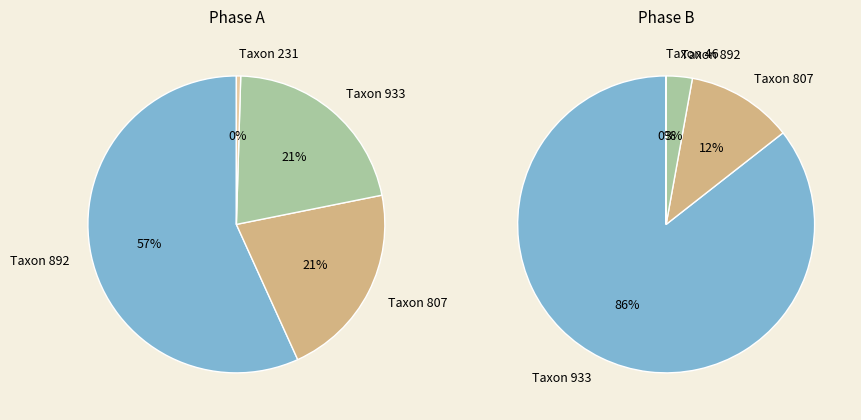

True or false: 12 accounts for 21% of the total.

True